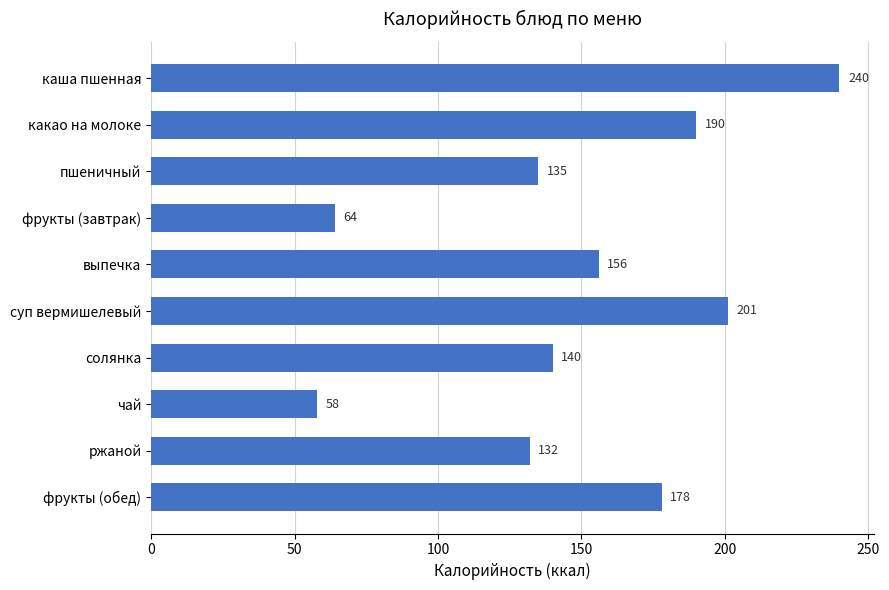

Count the number of categories in the chart.

10